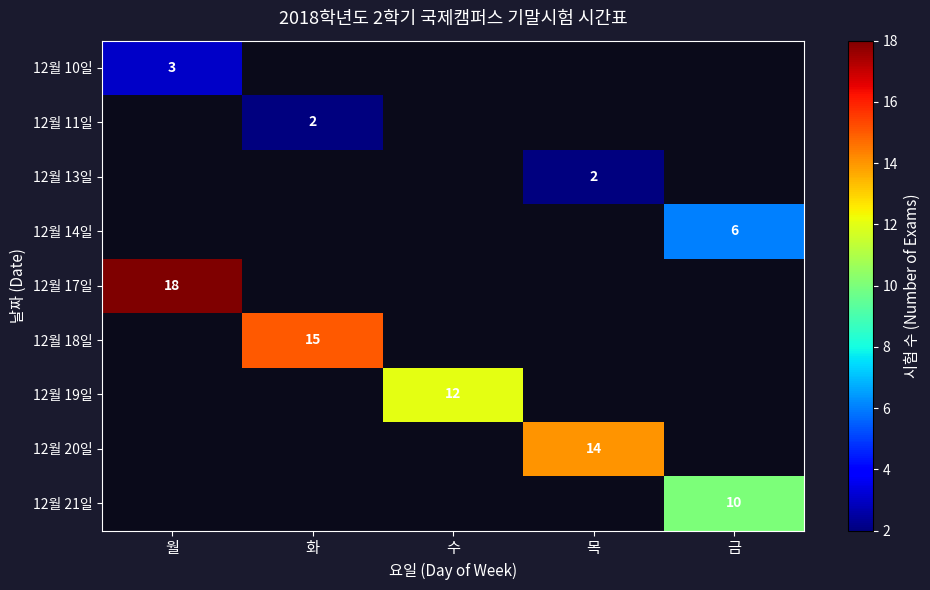

True or false: 12월 14일 has a value of 6 at 금.

True